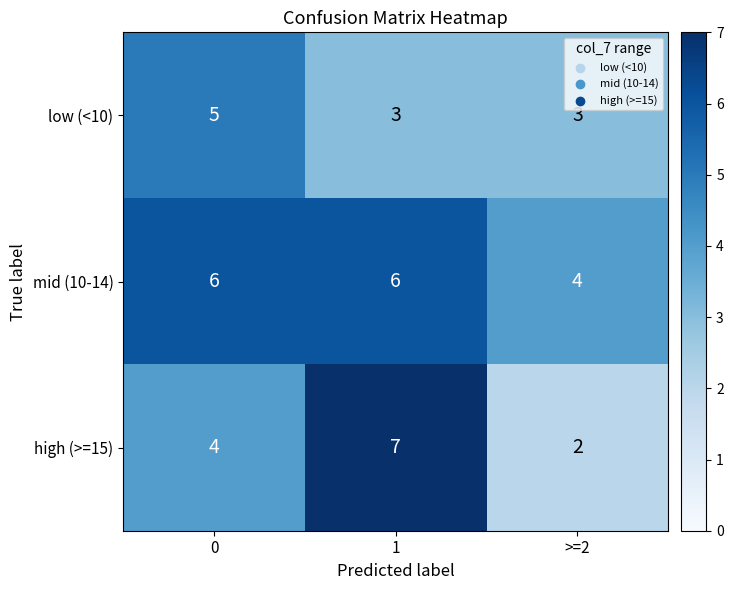

What is the total value across all series at 0?

15